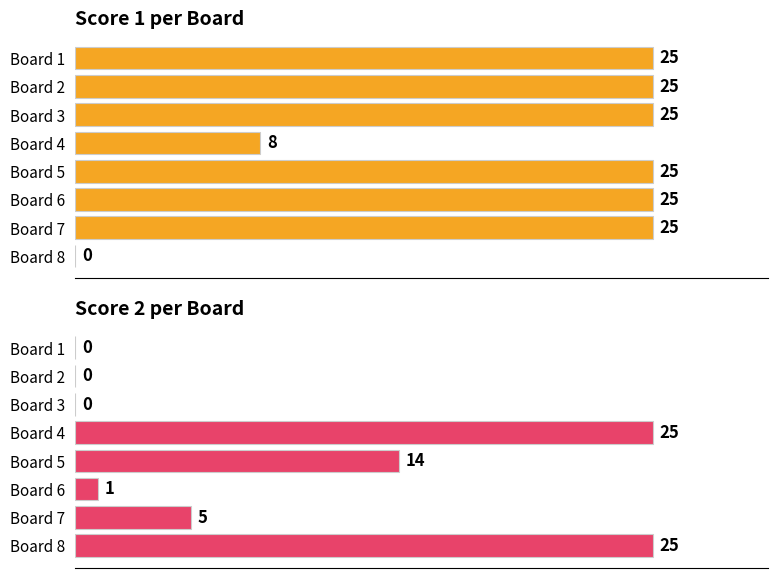

Which series has the widest spread of values?

Score 1